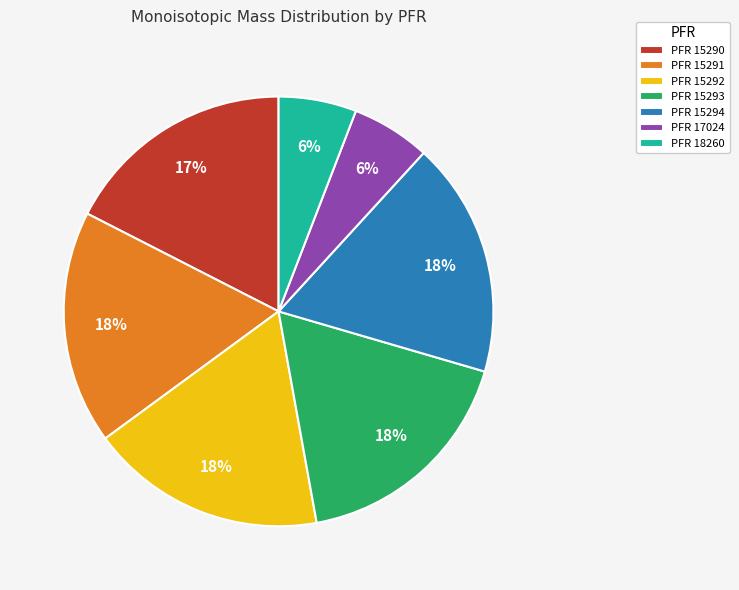

The PFR 17024 slice represents 6% of the pie. True or false?

True